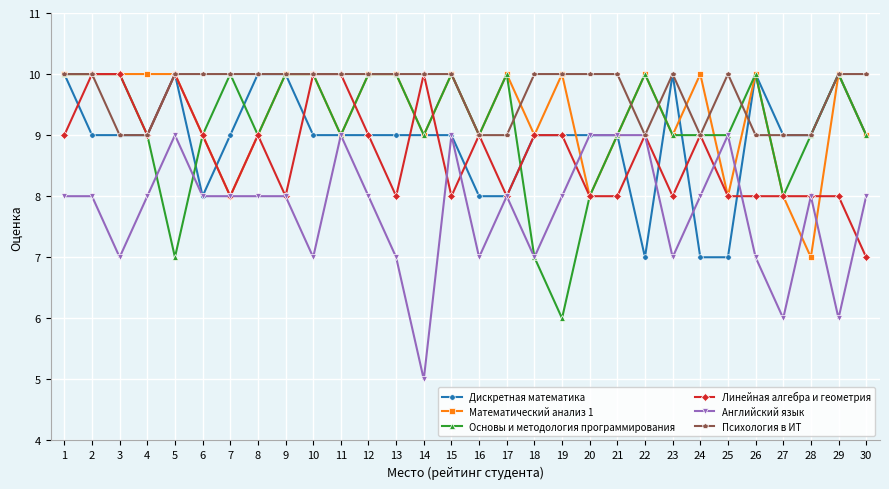

Which series has the largest total across all categories?

Психология в ИТ